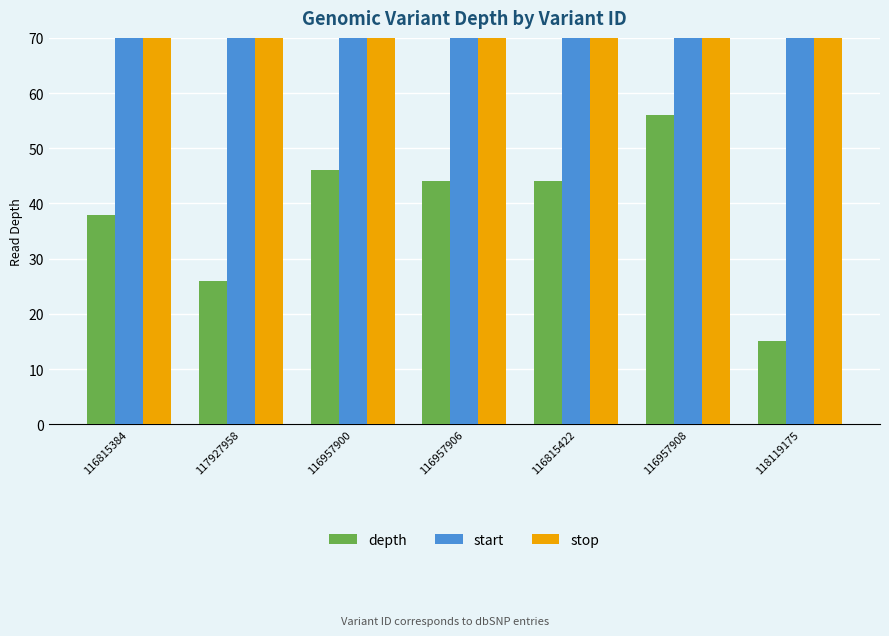

Rank the series by their maximum value, from lowest to highest.

depth, start, stop